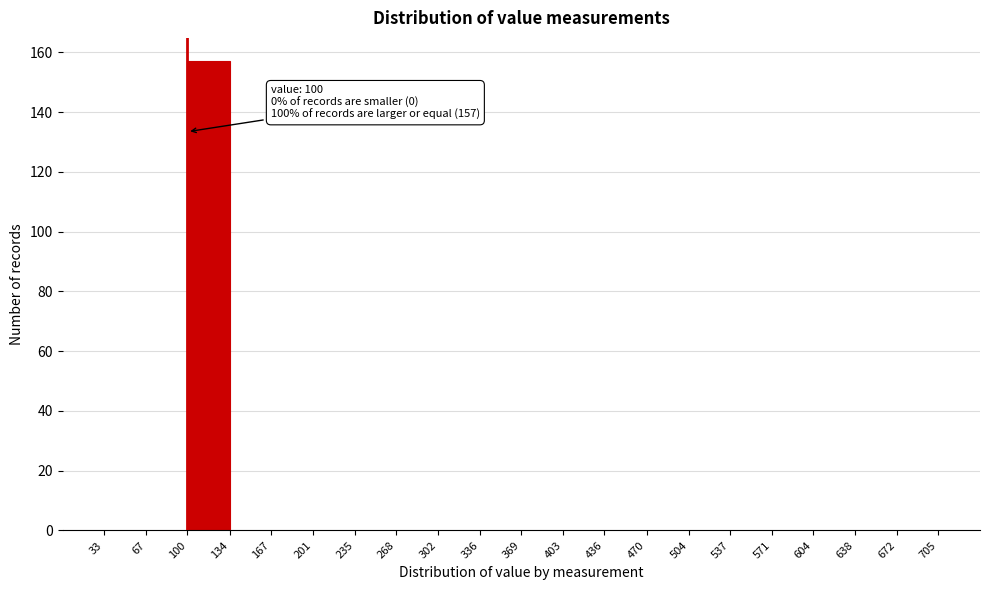

Which range on the x-axis has the tallest bar?

100 to 134